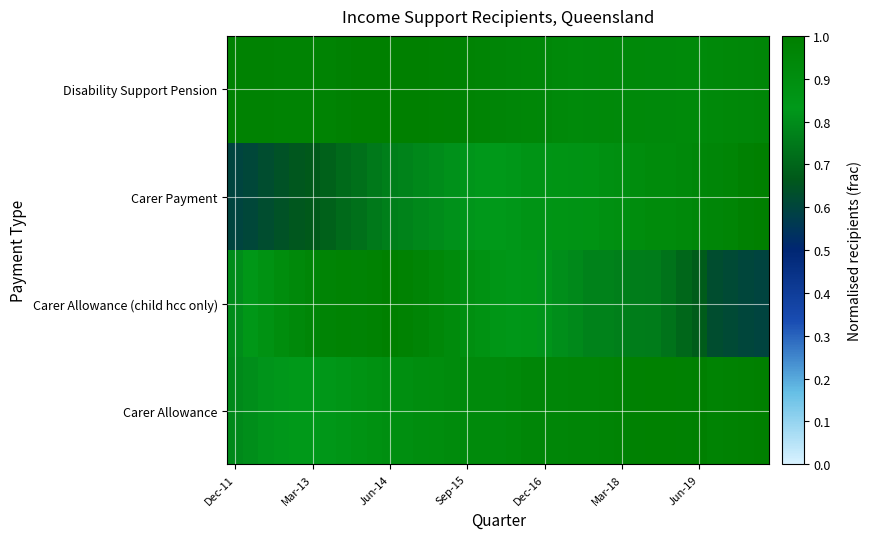

Reading left to right, transcribe all the data shown in this chart.

Carer Allowance: 0.8	0.8	0.8	0.8	0.8	0.8	0.8	0.9	0.9	0.9	0.9	0.9	0.9	0.9	0.9	0.9	0.9	0.9	0.9	1.0	1.0	1.0	1.0	1.0	1.0	1.0	1.0	1.0	1.0	1.0	1.0	1.0	1.0	1.0	1.0
Carer Allowance (child hcc only): 0.8	0.8	0.9	0.9	0.9	1.0	1.0	1.0	1.0	1.0	1.0	1.0	1.0	0.9	0.9	0.9	0.9	0.9	0.8	0.9	0.8	0.8	0.8	0.8	0.8	0.8	0.8	0.8	0.7	0.7	0.7	0.6	0.6	0.6	0.6
Carer Payment: 0.6	0.6	0.6	0.6	0.7	0.7	0.7	0.7	0.7	0.7	0.8	0.8	0.8	0.8	0.8	0.8	0.8	0.8	0.8	0.9	0.9	0.9	0.9	0.9	0.9	0.9	0.9	0.9	0.9	0.9	0.9	1.0	1.0	1.0	1.0
Disability Support Pension: 1.0	1.0	1.0	1.0	1.0	1.0	1.0	1.0	1.0	1.0	1.0	1.0	1.0	1.0	1.0	1.0	1.0	1.0	1.0	1.0	0.9	0.9	0.9	0.9	0.9	0.9	0.9	0.9	0.9	0.9	0.9	0.9	0.9	0.9	1.0